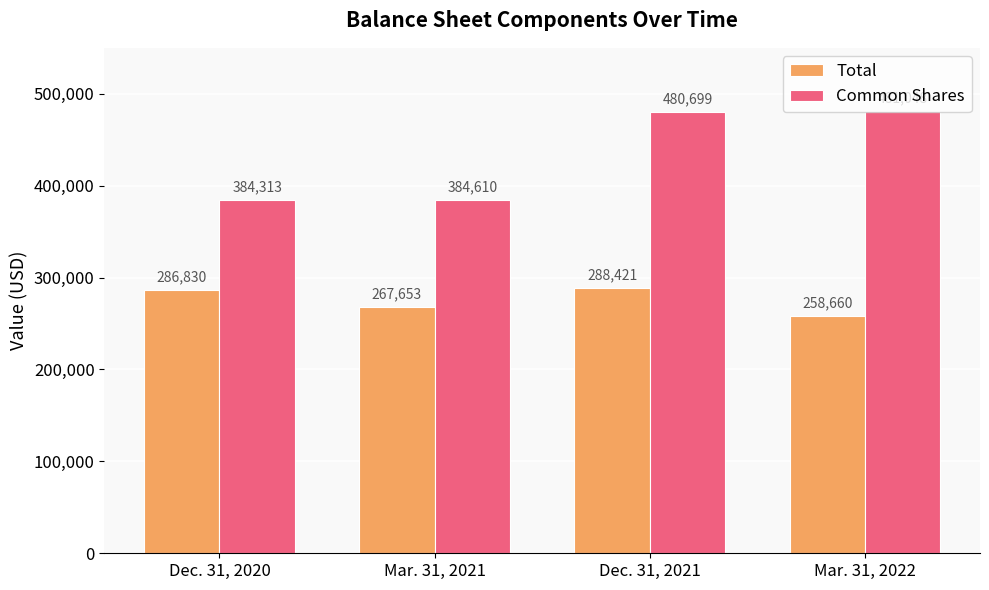

Which series changed the most between Dec. 31, 2020 and Dec. 31, 2021?

Common Shares